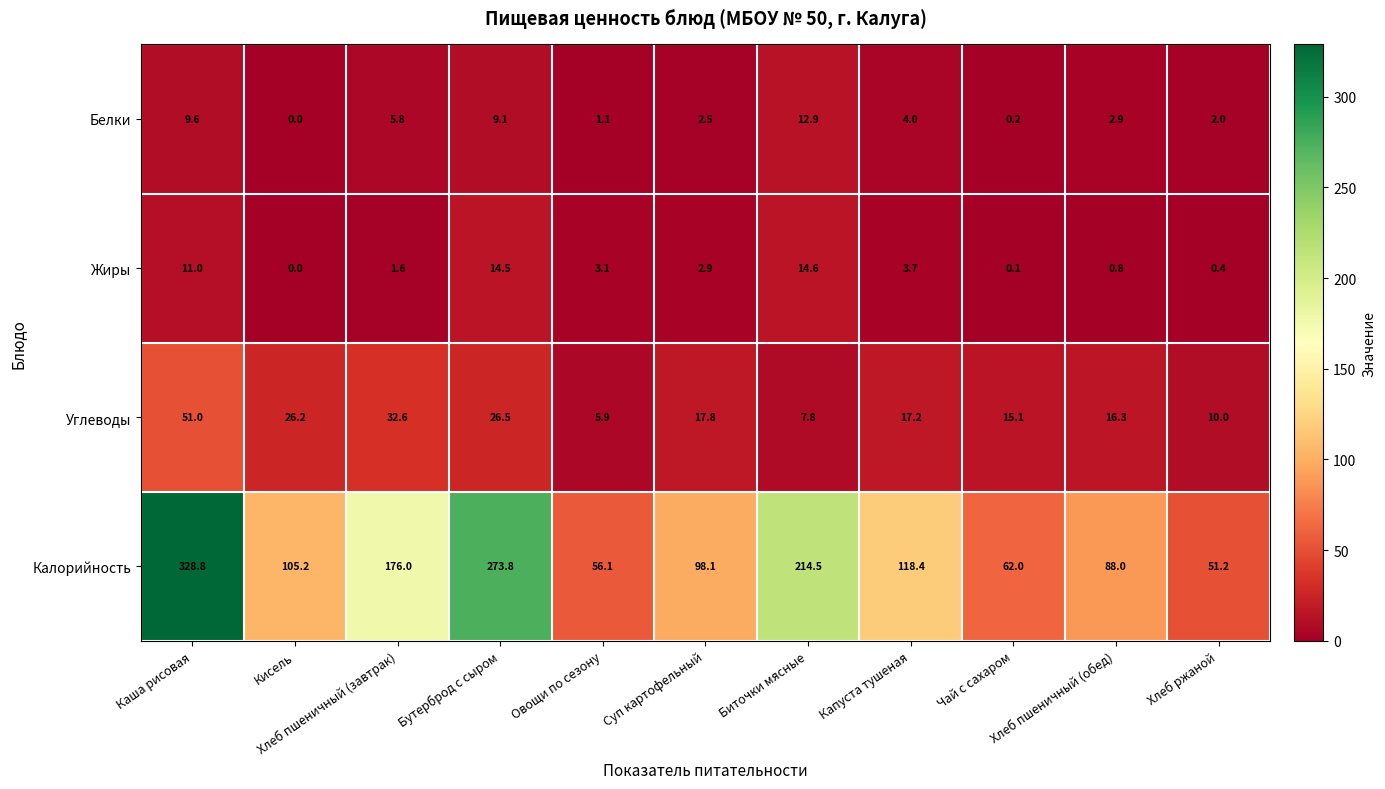

What is the sum of all Калорийность values?

1572.1